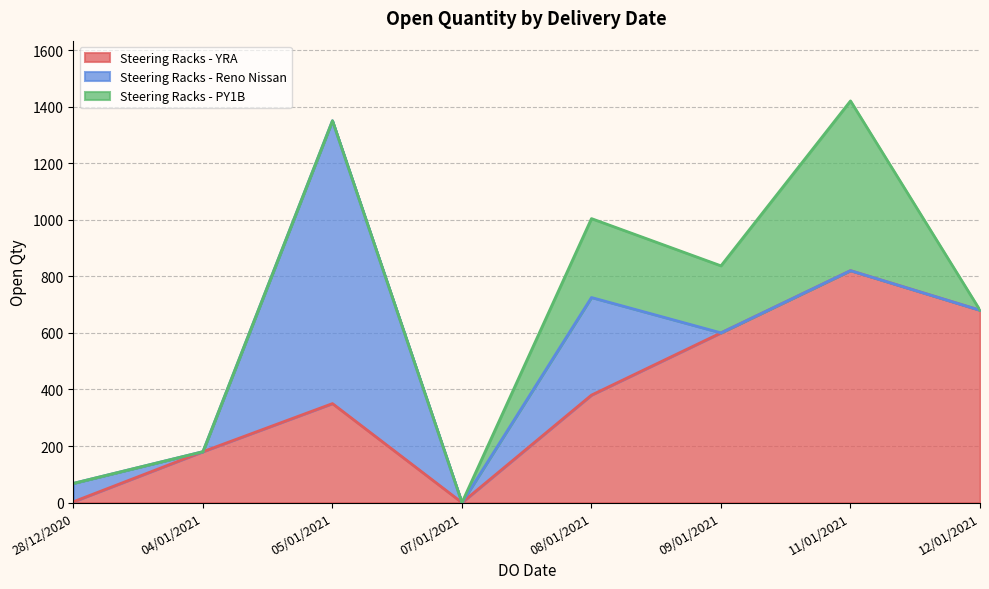

Which category has the lowest value in the Steering Racks - Reno Nissan series?

04/01/2021